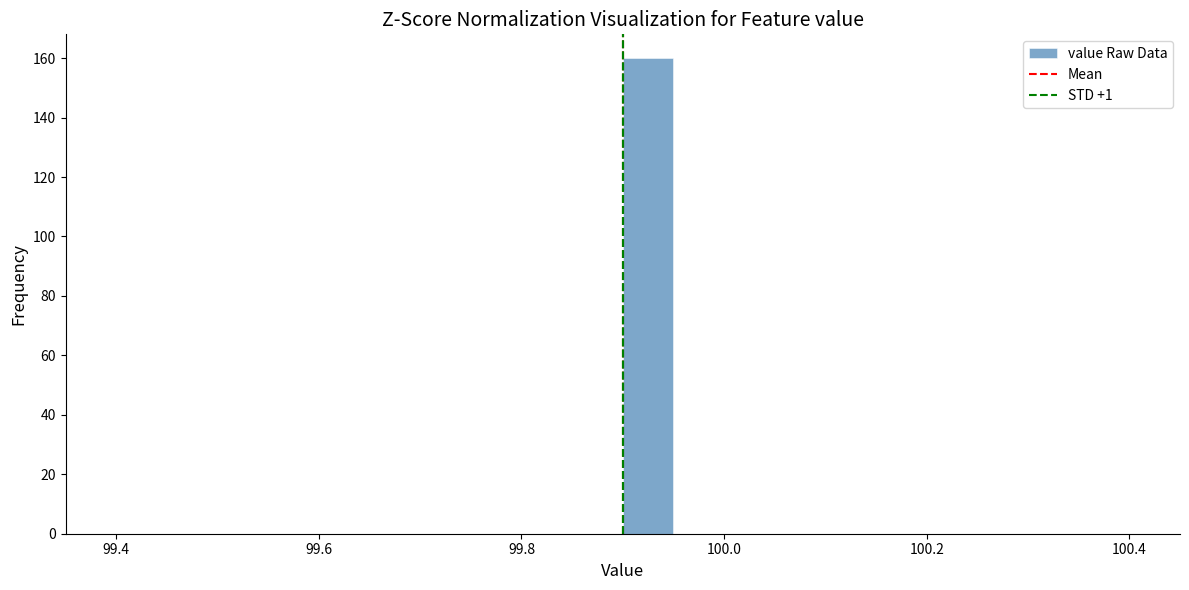

Read against the x-axis, roughly where is the centre of the tallest bar?

99.92